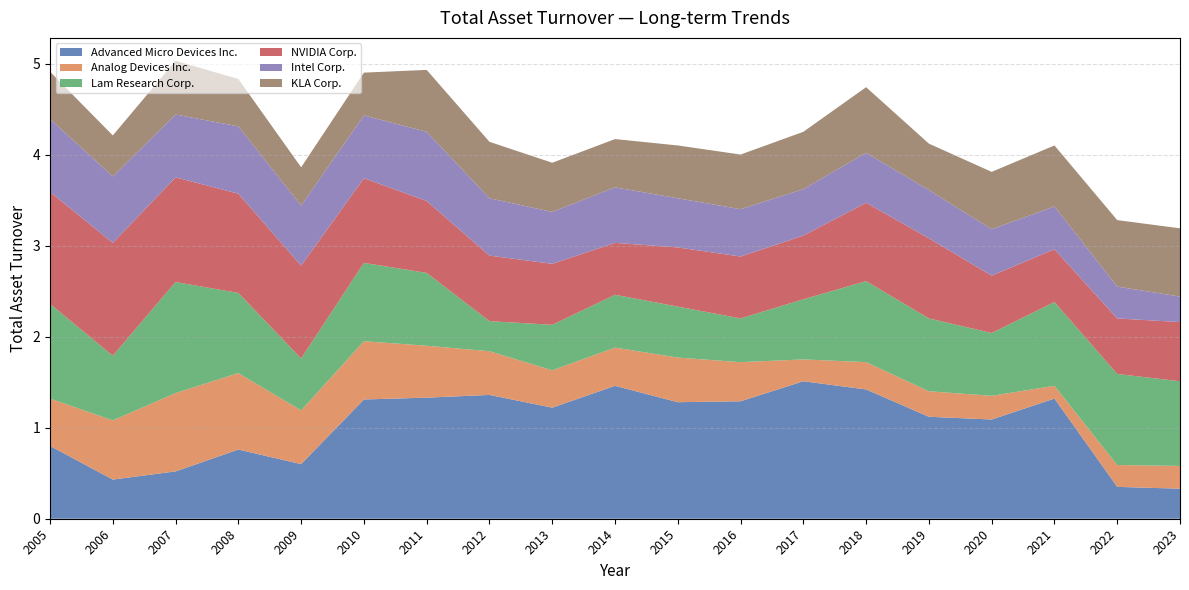

What is the total value across all series at 2022?

3.3